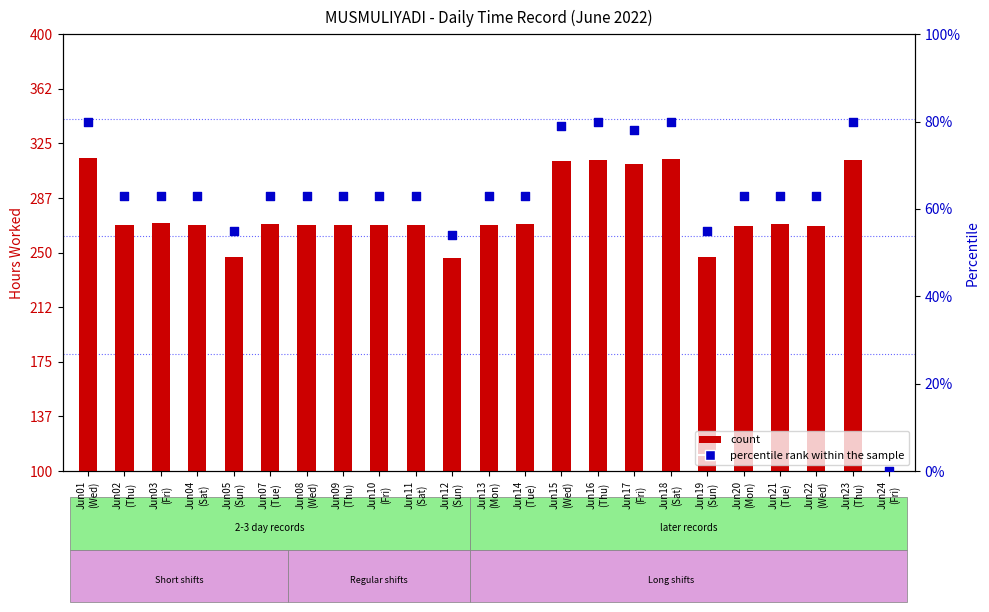

Which series reaches the minimum Y coordinate?

count